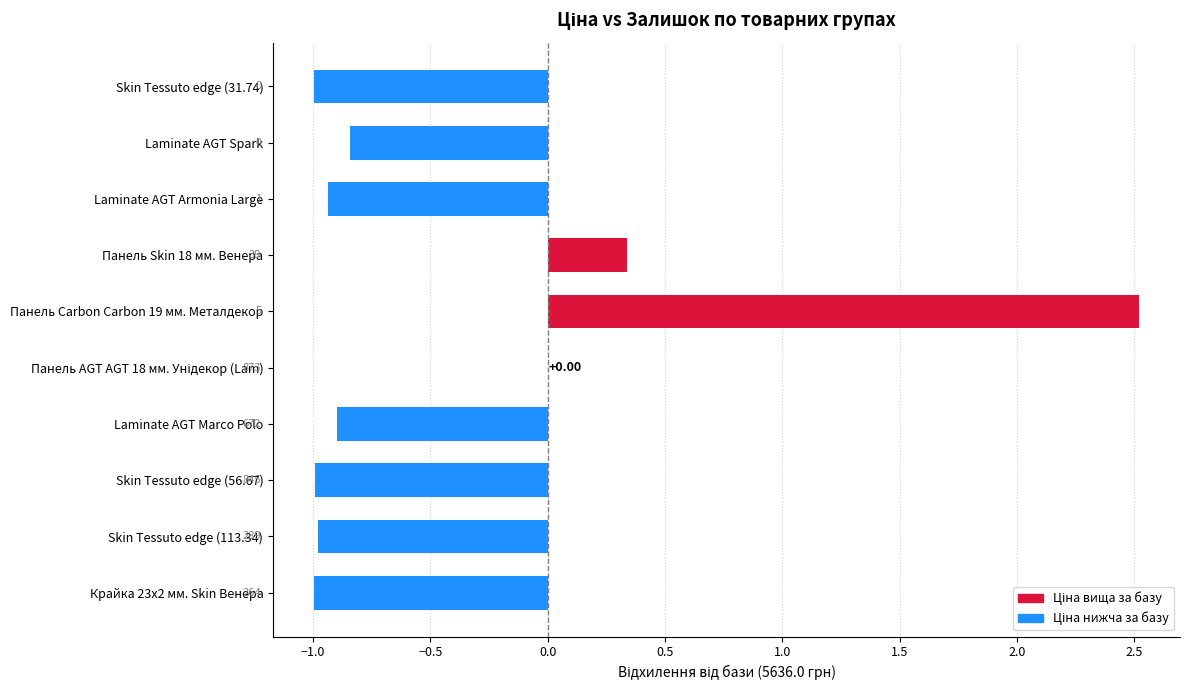

Are the bars horizontal?

Yes